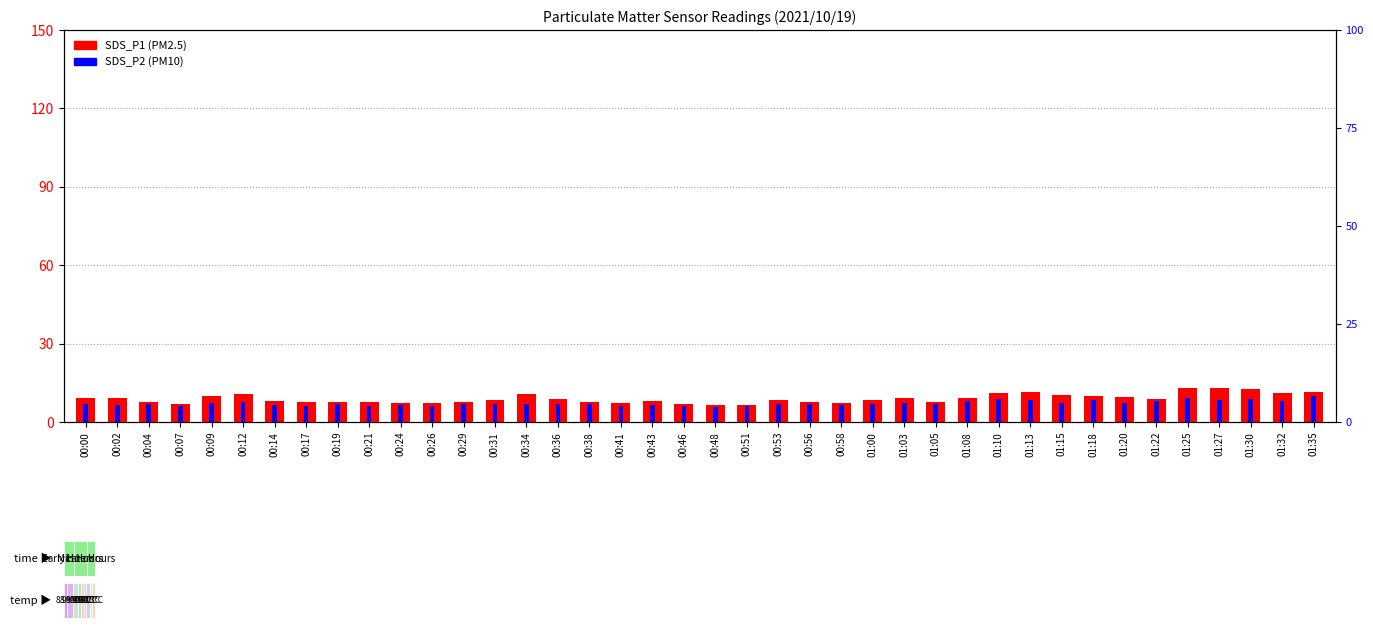

Rank the series at 00:38 from highest to lowest value.

SDS_P1, SDS_P2